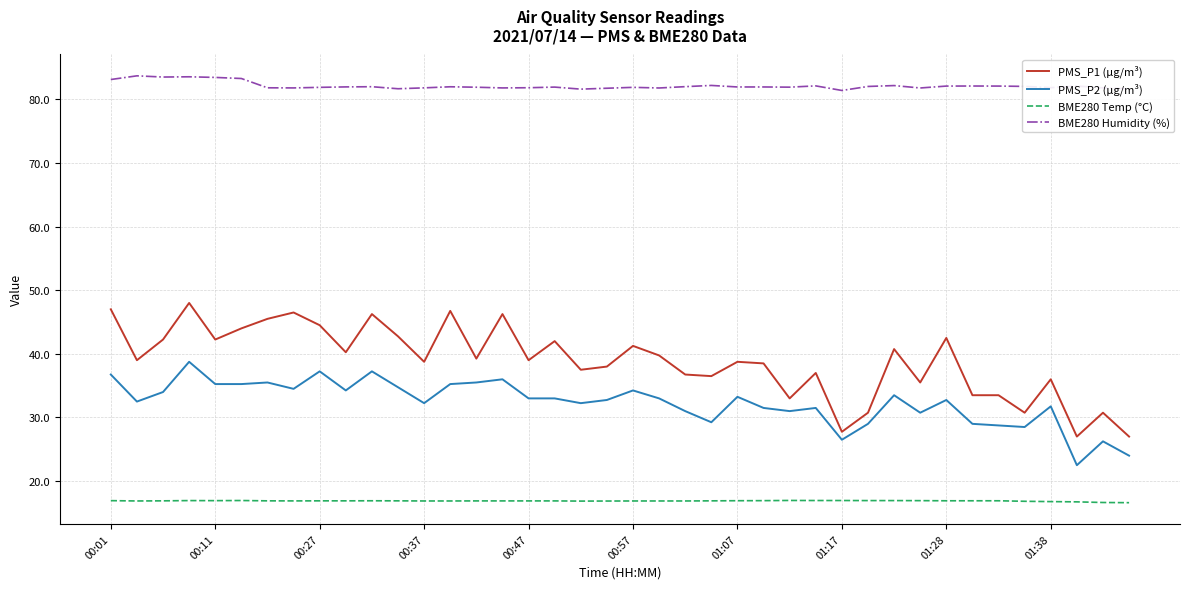

True or false: PMS_P1 (µg/m³) and BME280 Temp (°C) intersect in this chart.

False